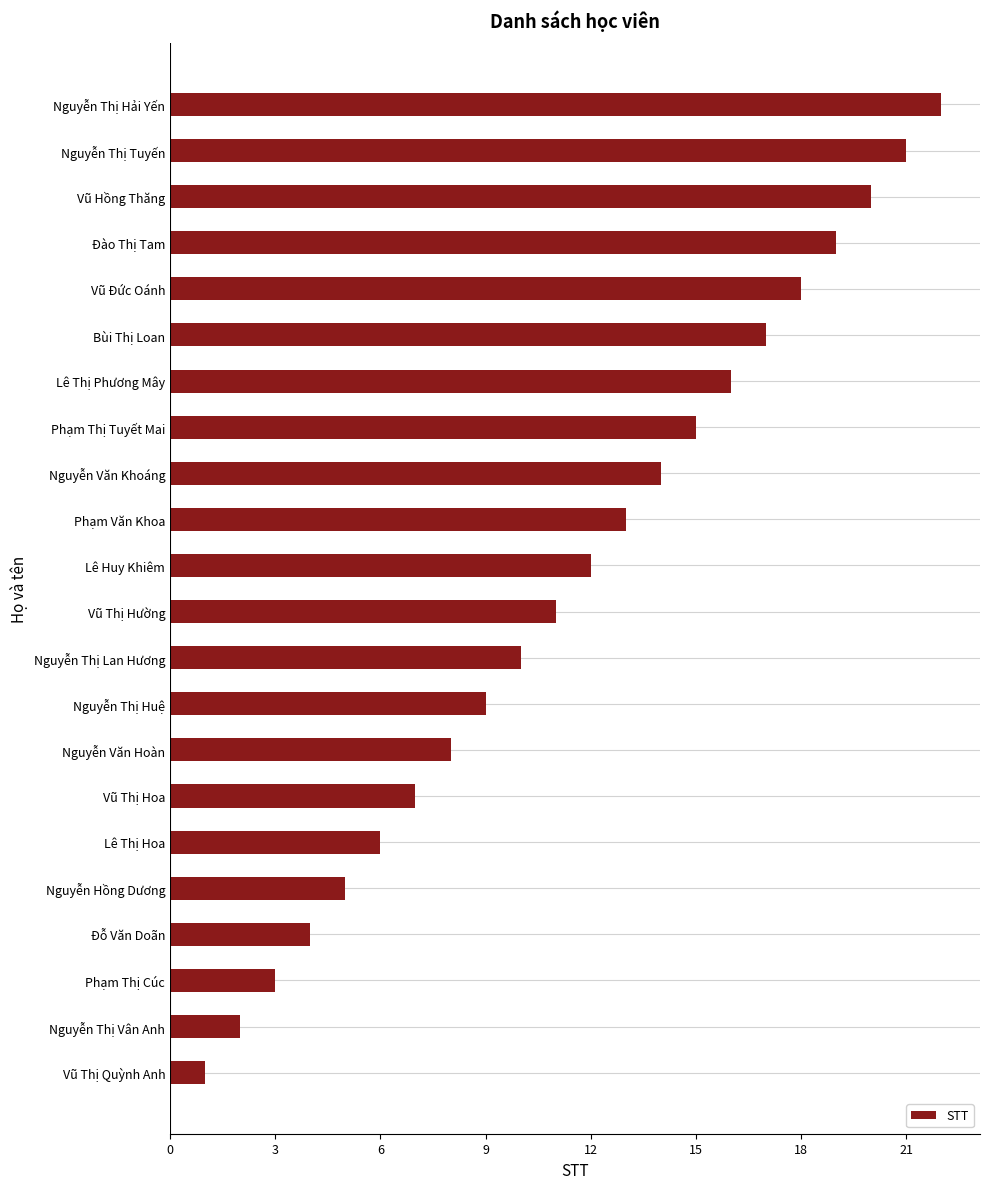

What is the change in value from Lê Huy Khiêm to Nguyễn Văn Khoáng?

+2